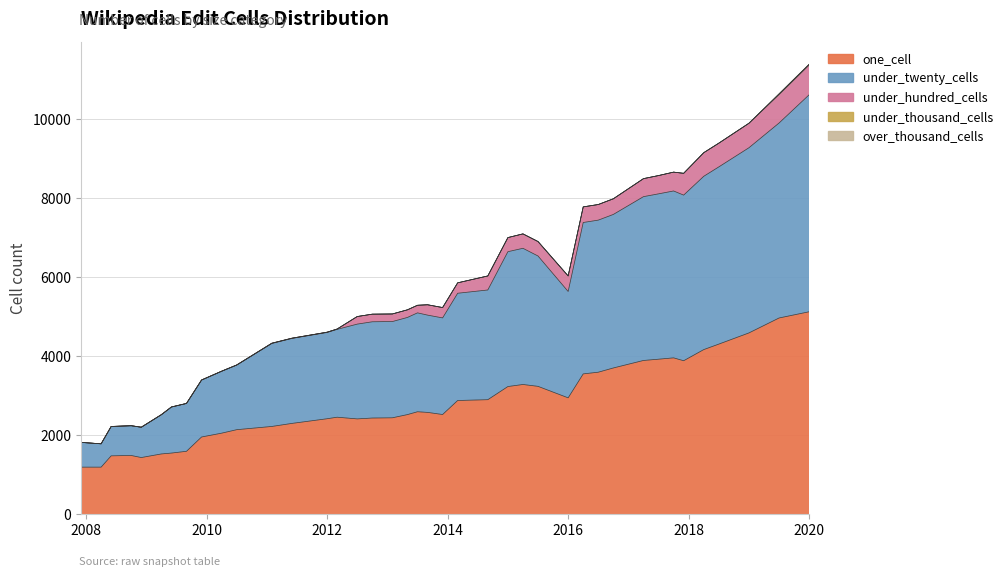

True or false: under_twenty_cells has a value of 1405 at 2012-07-13.

False